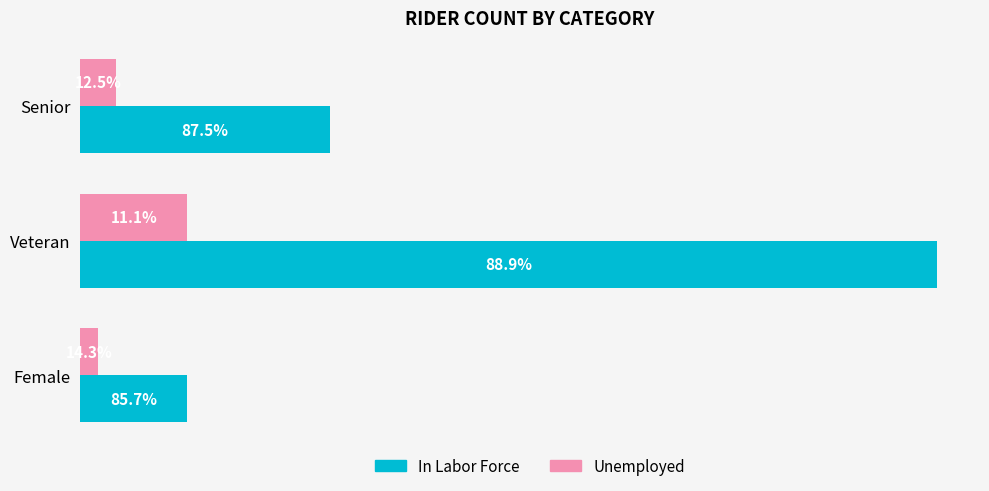

What is the sum of all In Labor Force values?

68